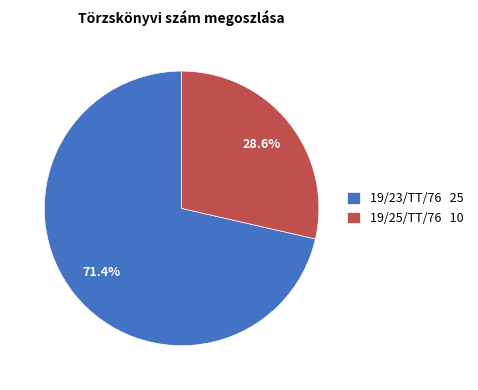

What is the ratio of the value at 19/25/TT/76 10 to the value at 19/23/TT/76 25?

0.4